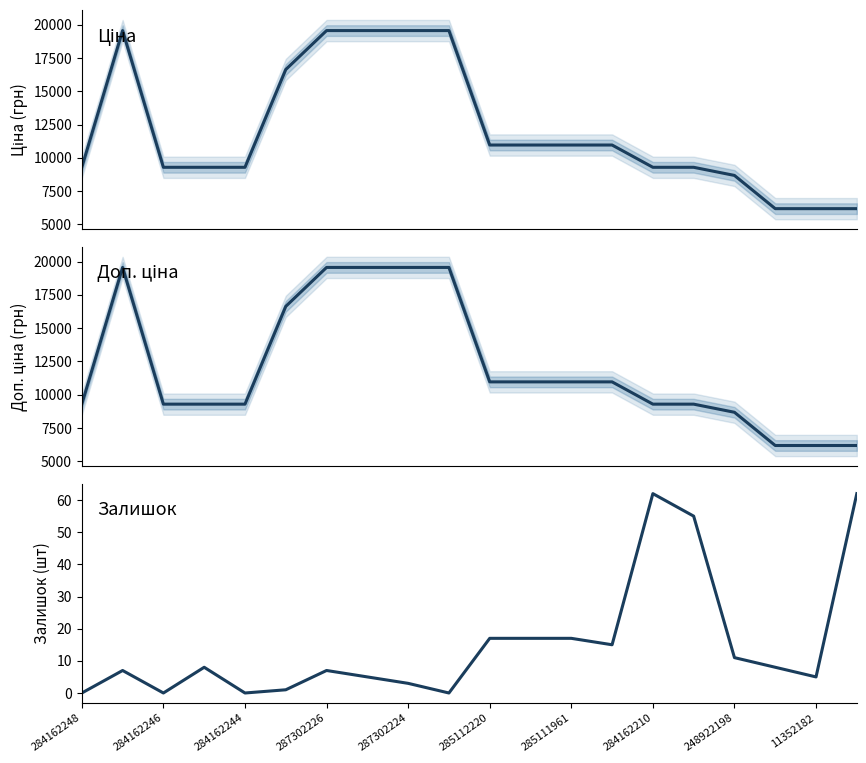

What is the difference between the second highest and second lowest values in the Доп. ціна series?

13382.3